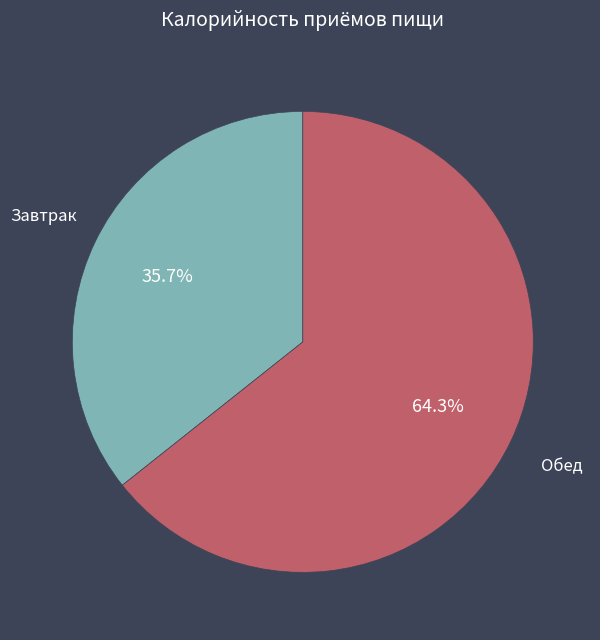

Is there a majority slice in this chart?

Yes